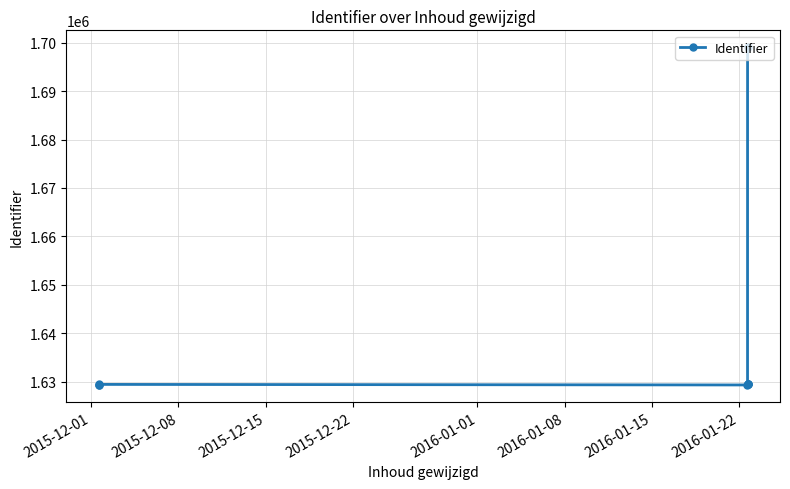

Reading left to right, transcribe all the data shown in this chart.

1629384	1629374	1629440	1629327	1629550	1629446	1629445	1629549	1699068